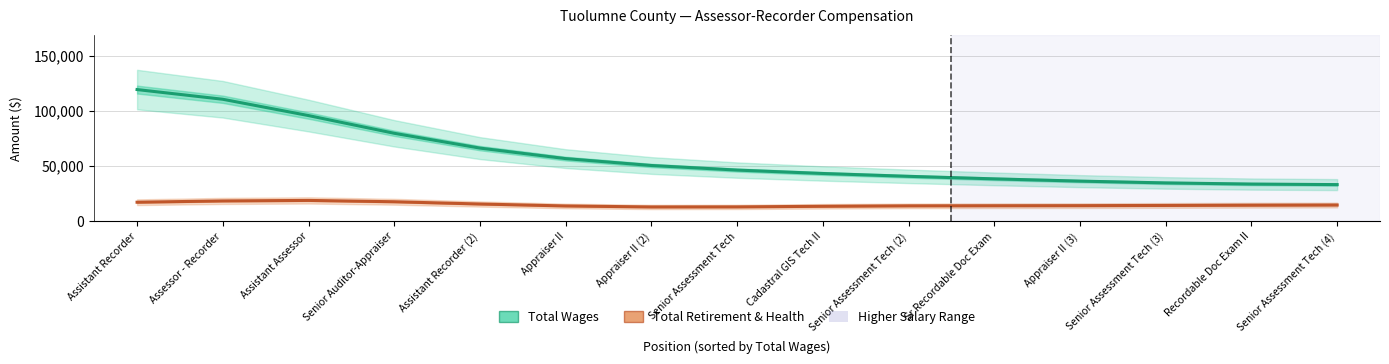

How many series are shown in this chart?

2